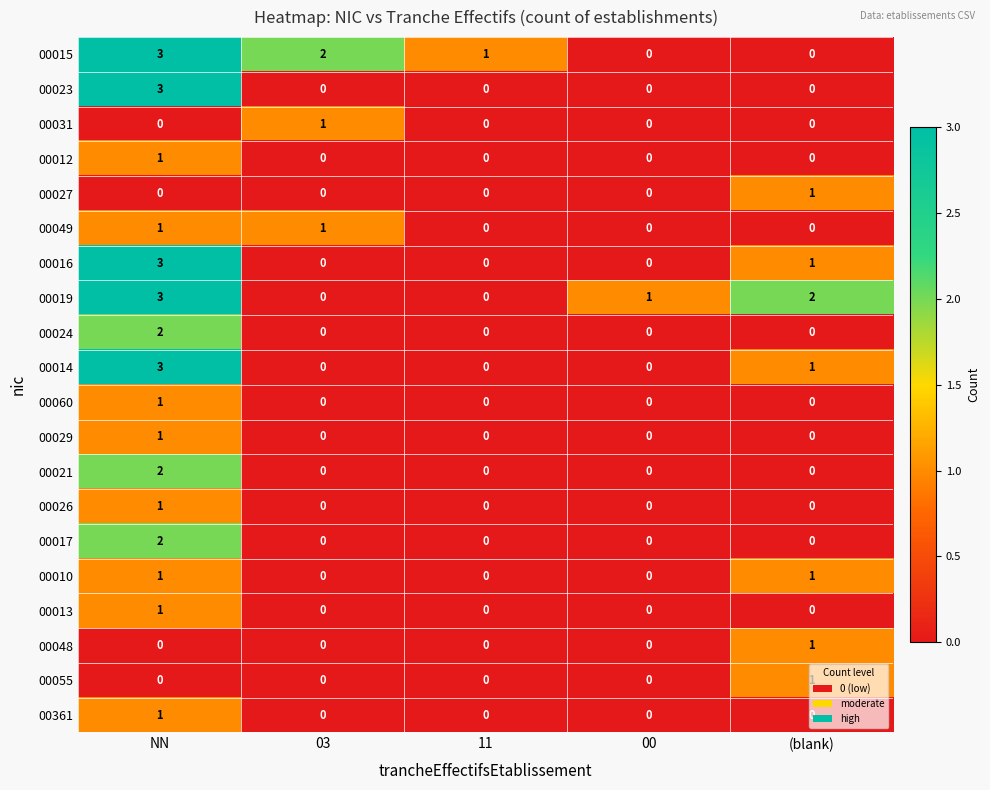

What is the difference between the highest and lowest values at NN?

3